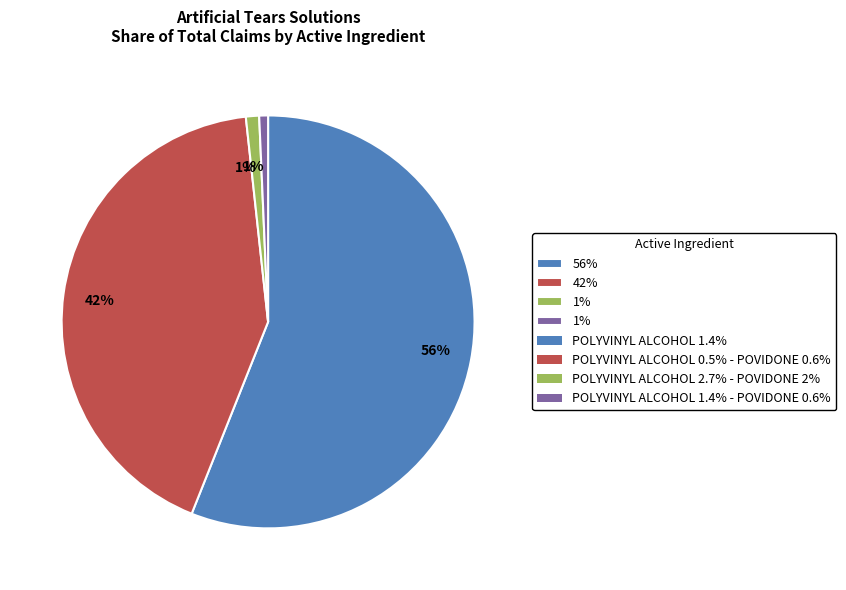

Is there a majority slice in this chart?

Yes